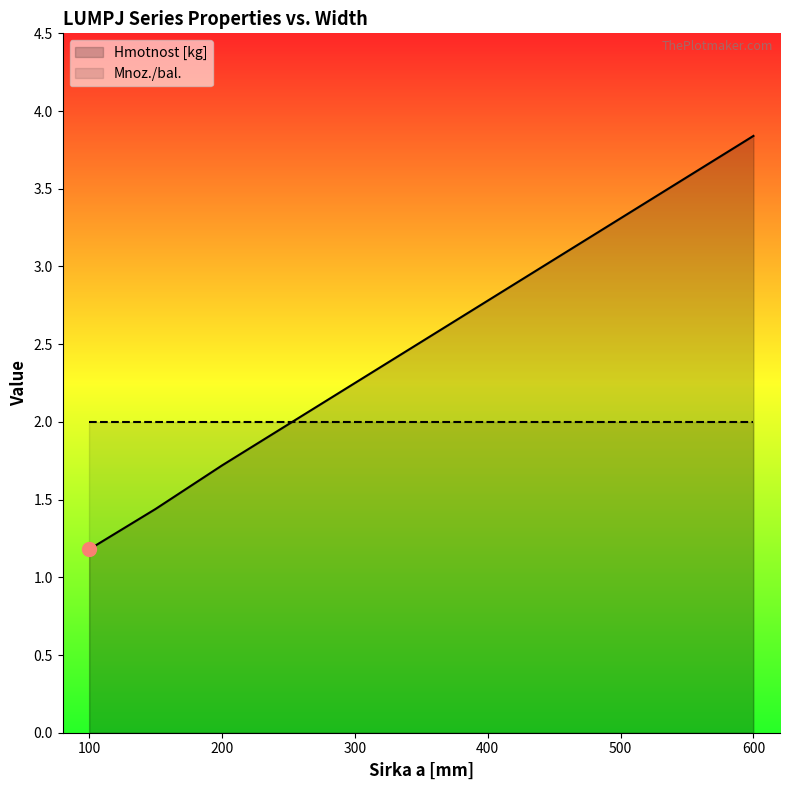

After their last crossing, which series has the higher values: Hmotnost [kg] or Mnoz./bal.?

Hmotnost [kg]